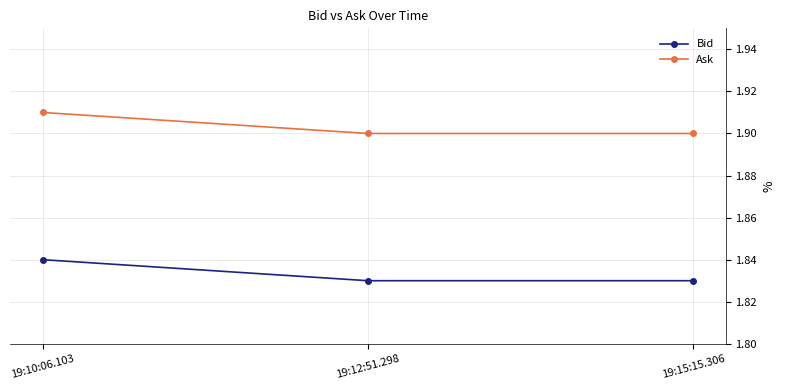

The value of Bid at 19:10:06.103 is 0.9. True or false?

False